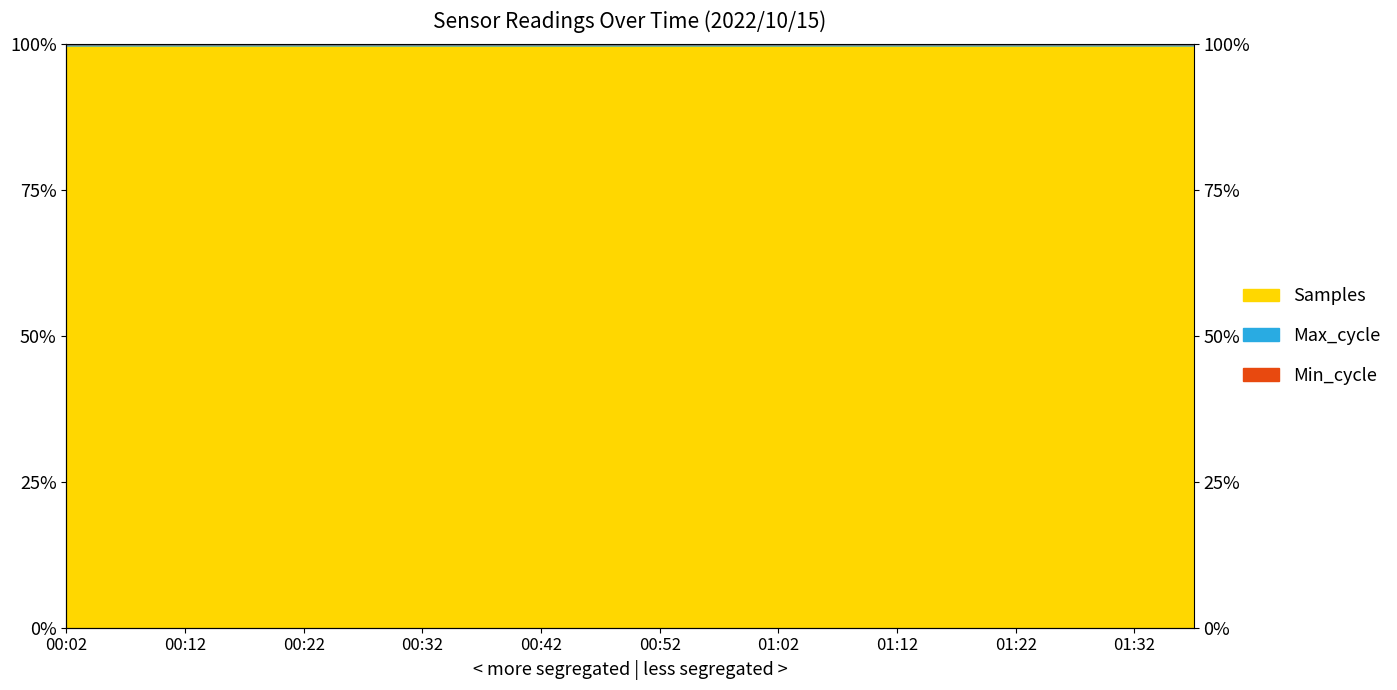

Between 01:07 and 01:12, which series saw the biggest shift?

Max_cycle